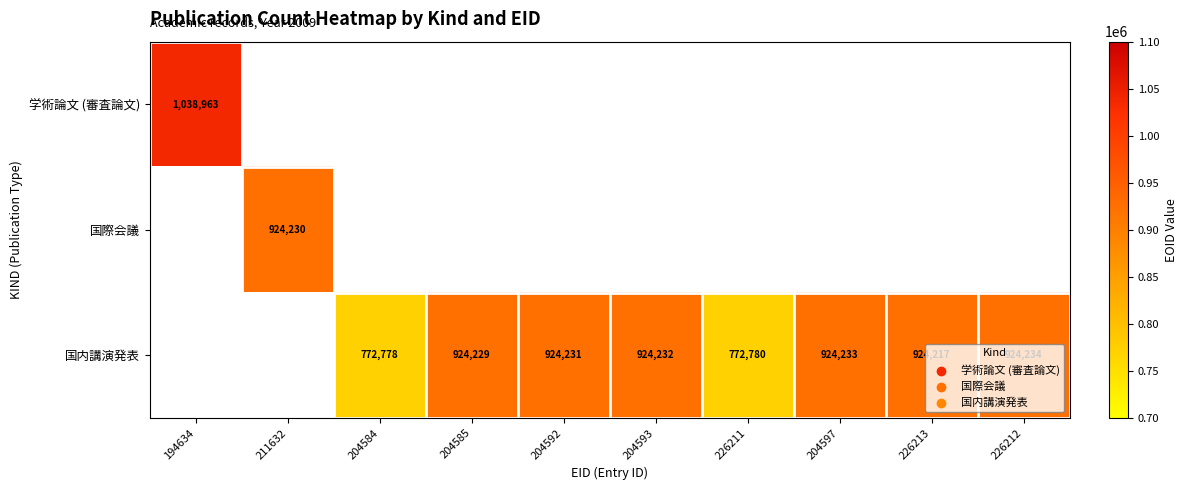

Is it true that 国内講演発表 equals 325915 at 204593?

False